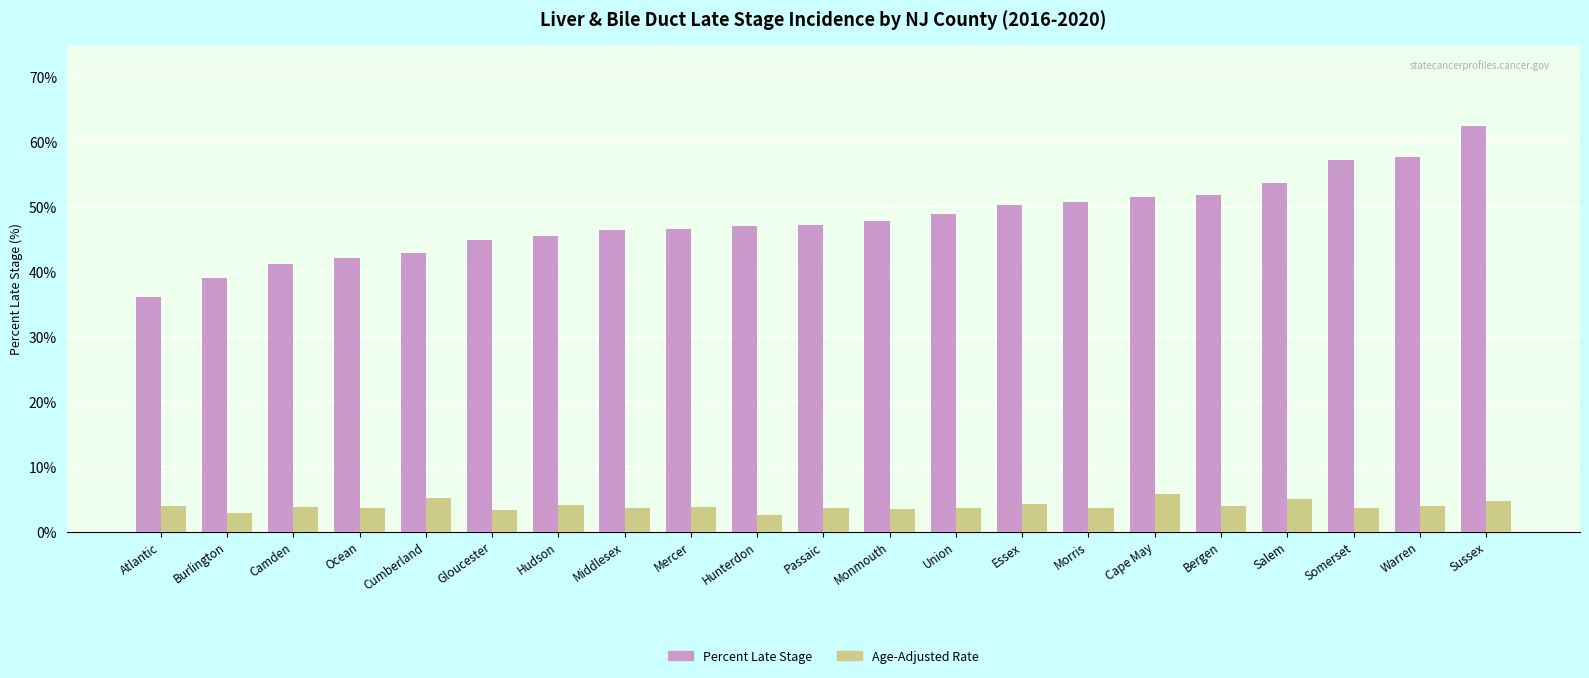

True or false: Age-Adjusted Rate has a value of 2.9 at Burlington.

True